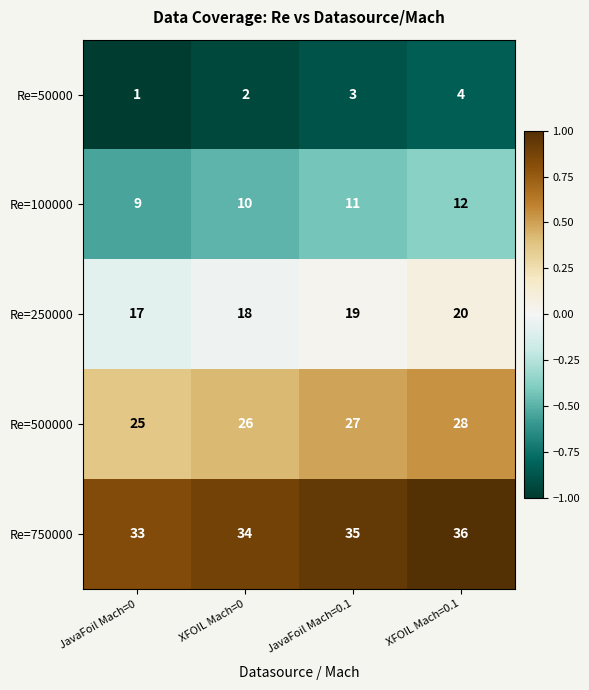

How many Re=100000 values are between 10 and 12?

3